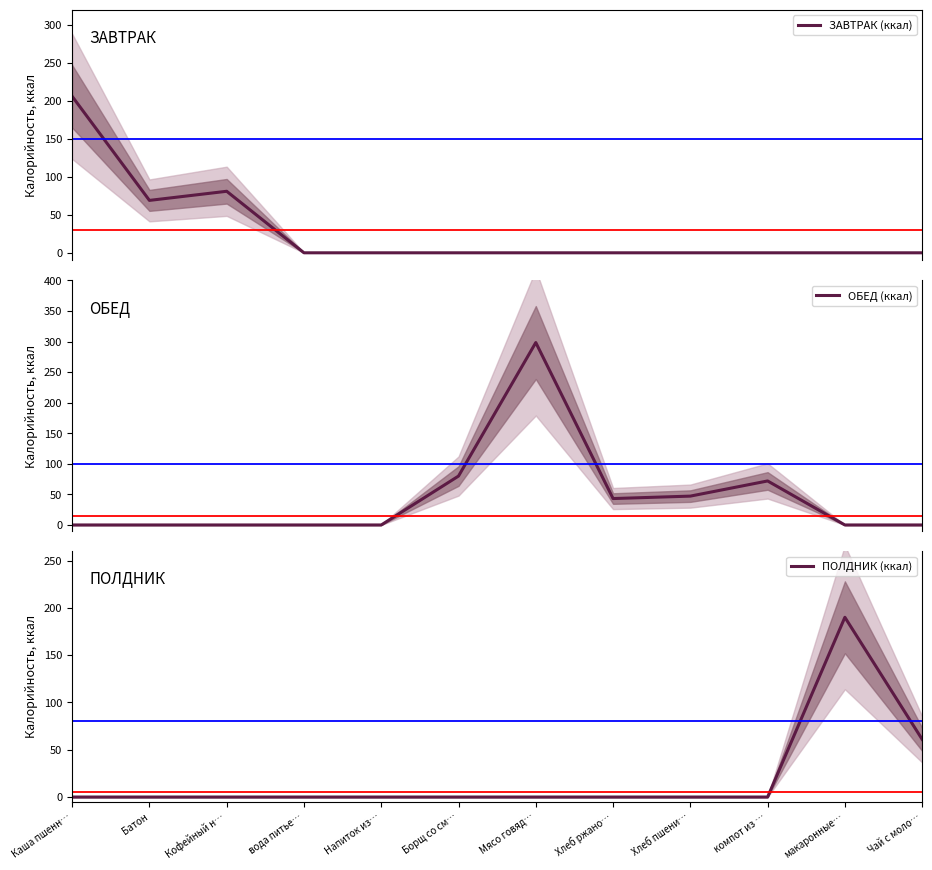

Rank the categories by ОБЕД (ккал) value from lowest to highest.

Каша пшенн…, Батон, Кофейный н…, вода питье…, Напиток из…, макаронные…, Чай с моло…, Хлеб ржано…, Хлеб пшени…, компот из …, Борщ со см…, Мясо говяд…